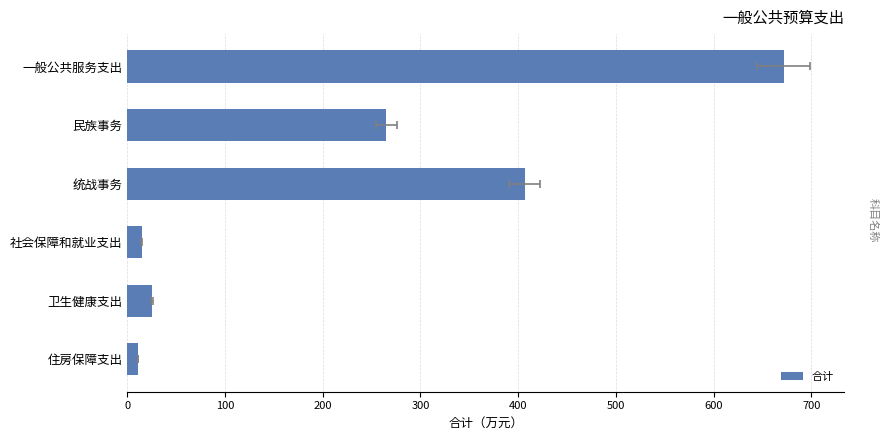

How many values exceed 265?

3